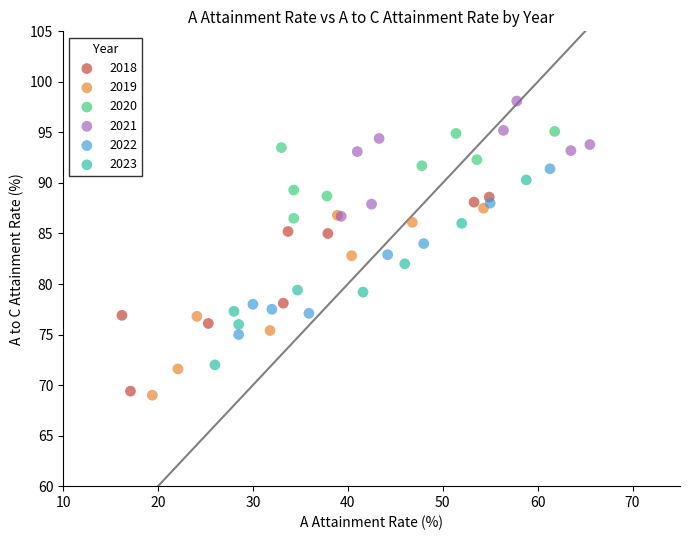

Which series contains the highest Y value?

2021